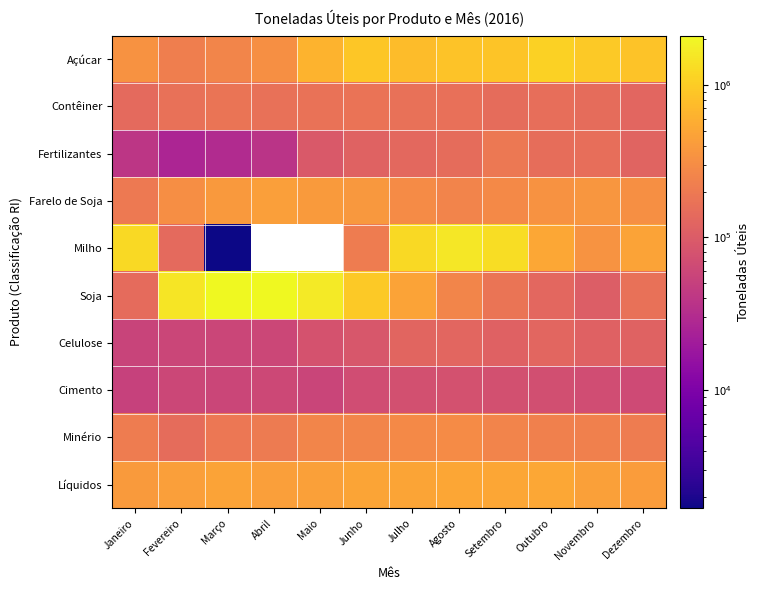

At which label does Celulose first exceed 115520?

Julho